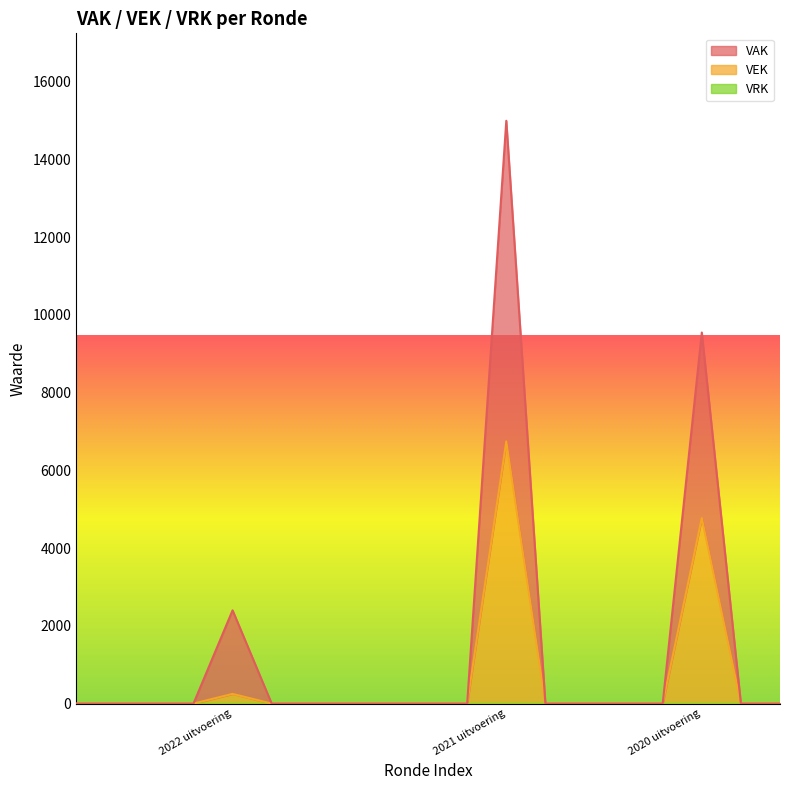

True or false: VAK and VEK intersect in this chart.

False